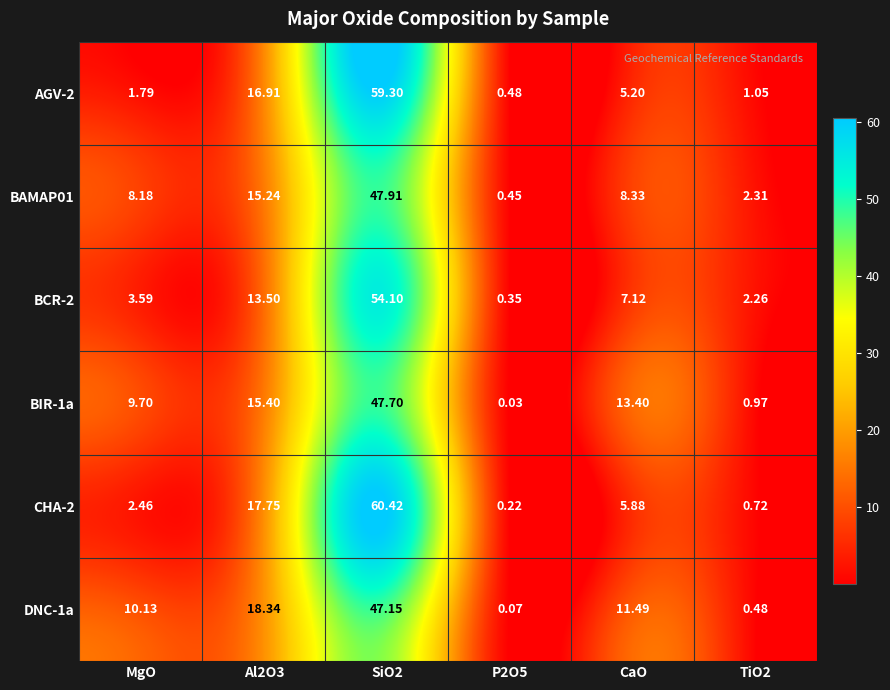

Is the value of DNC-1a at Al2O3 greater than the value of BAMAP01 at Al2O3?

Yes